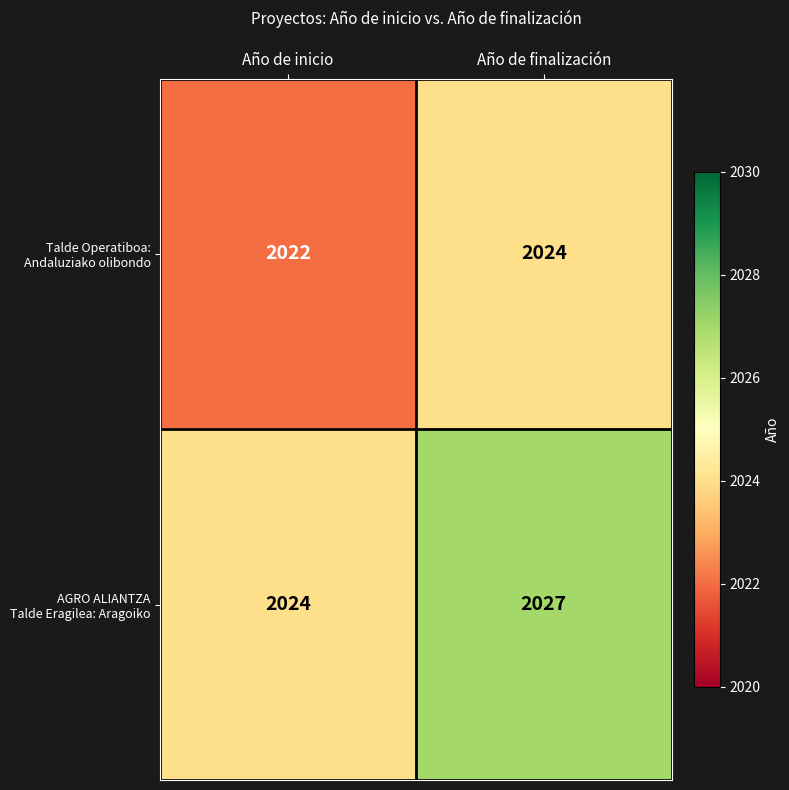

What is the greatest value displayed?

2027